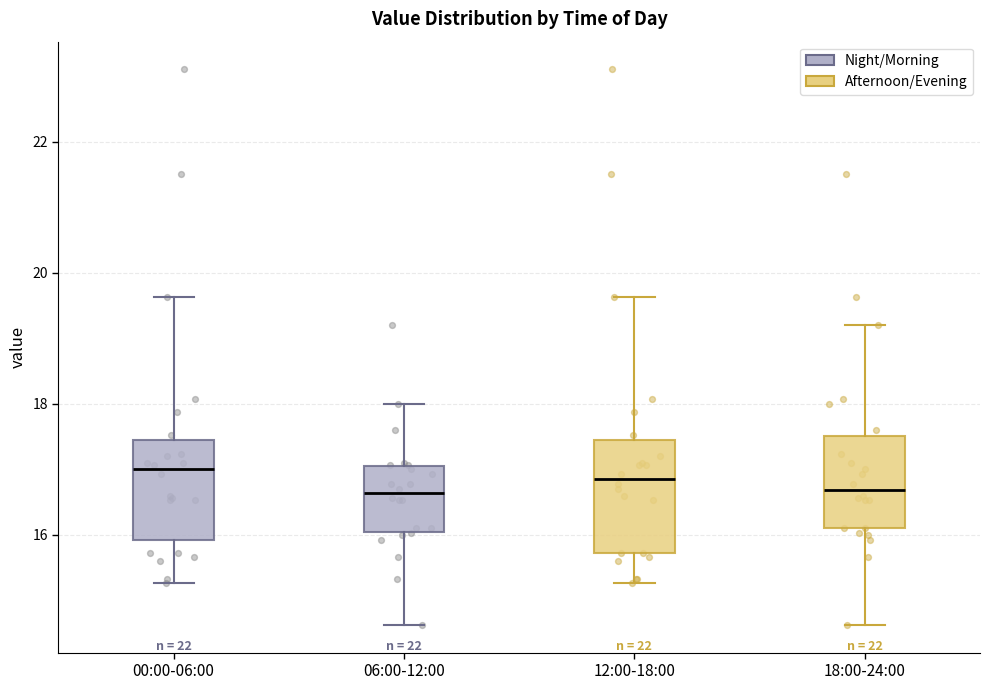

Where is the upper edge of the box for 06:00-12:00 on the y-axis? The values are not printed on the chart, so give them approximately, as read against the axis.

17.0